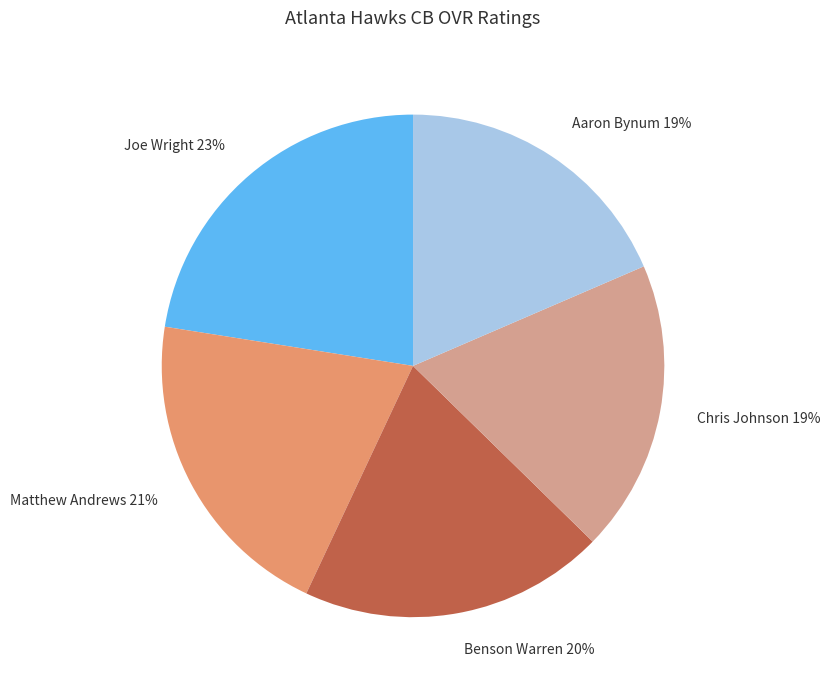

Does Joe Wright account for over 50% of the chart?

No